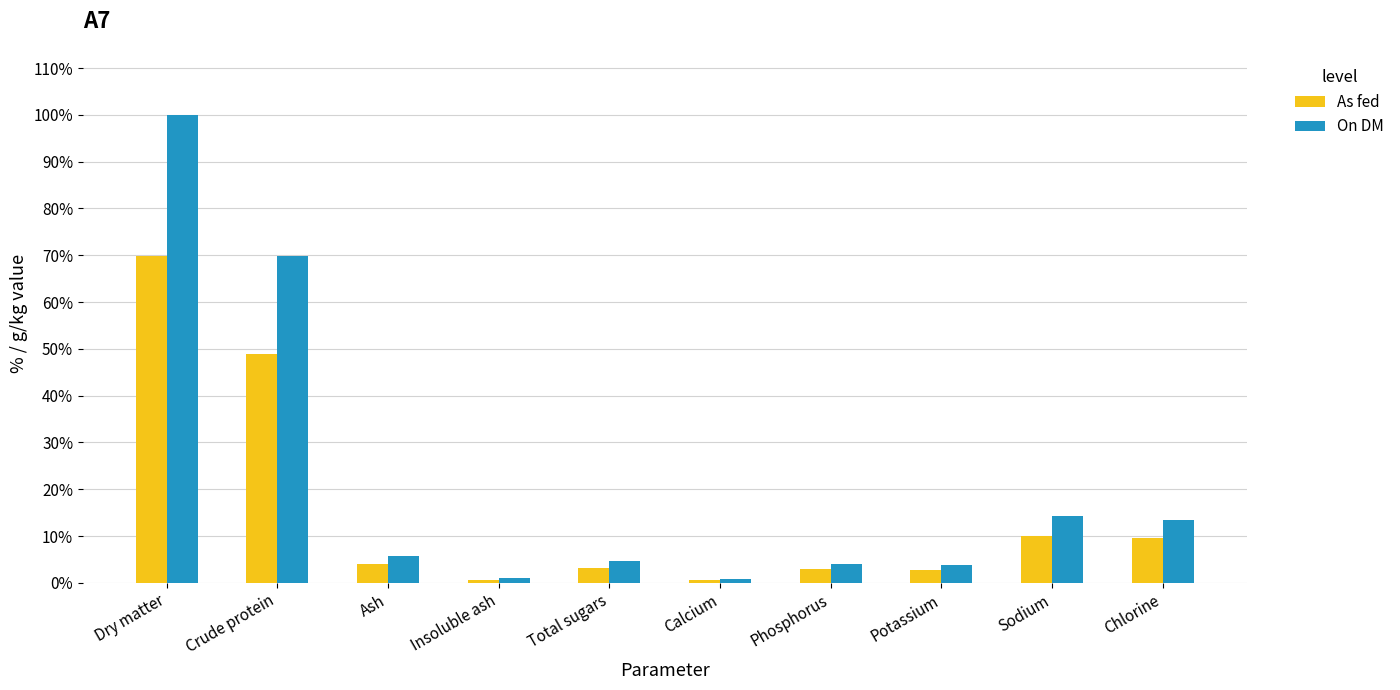

Is the value of On DM at Dry matter greater than the value of As fed at Total sugars?

Yes